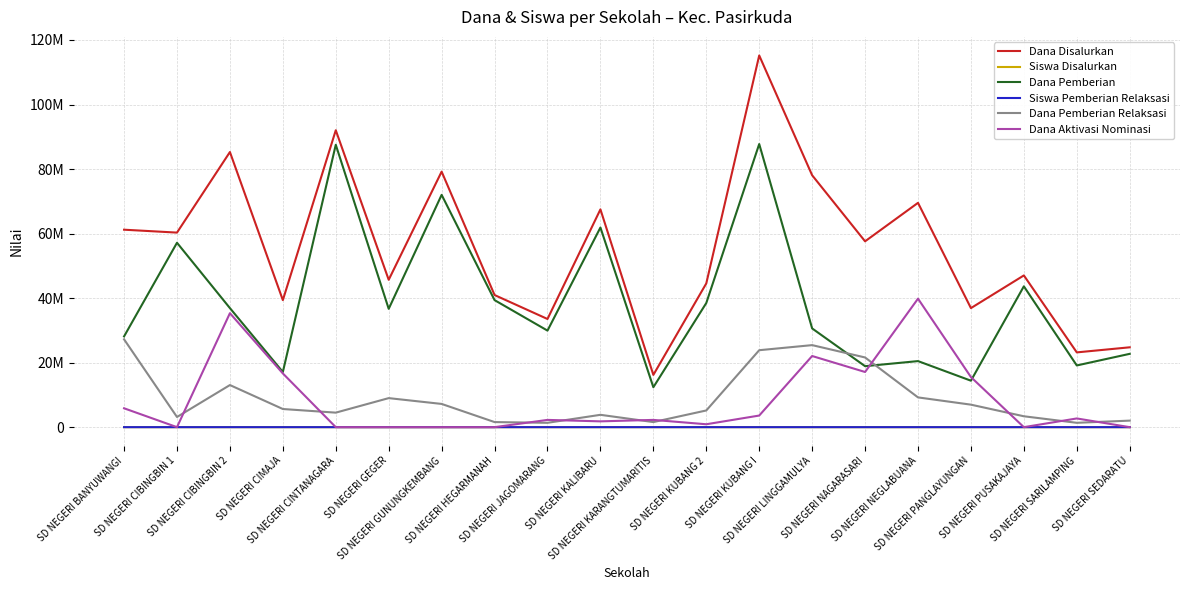

Reading right to left, transcribe all the data shown in this chart.

Dana Disalurkan: SD NEGERI SEDARATU=24750000	SD NEGERI SARILAMPING=23175000	SD NEGERI PUSAKAJAYA=47025000	SD NEGERI PANGLAYUNGAN=36900000	SD NEGERI NEGLABUANA=69525000	SD NEGERI NAGARASARI=57600000	SD NEGERI LINGGAMULYA=78075000	SD NEGERI KUBANG I=115200000	SD NEGERI KUBANG 2=44550000	SD NEGERI KARANGTUMARITIS=16200000	SD NEGERI KALIBARU=67500000	SD NEGERI JAGOMARANG=33525000	SD NEGERI HEGARMANAH=40950000	SD NEGERI GUNUNGKEMBANG=79200000	SD NEGERI GEGER=45675000	SD NEGERI CINTANAGARA=92025000	SD NEGERI CIMAJA=39375000	SD NEGERI CIBINGBIN 2=85275000	SD NEGERI CIBINGBIN 1=60300000	SD NEGERI BANYUWANGI=61200000
Siswa Disalurkan: SD NEGERI SEDARATU=67	SD NEGERI SARILAMPING=58	SD NEGERI PUSAKAJAYA=113	SD NEGERI PANGLAYUNGAN=101	SD NEGERI NEGLABUANA=169	SD NEGERI NAGARASARI=143	SD NEGERI LINGGAMULYA=199	SD NEGERI KUBANG I=295	SD NEGERI KUBANG 2=114	SD NEGERI KARANGTUMARITIS=41	SD NEGERI KALIBARU=164	SD NEGERI JAGOMARANG=83	SD NEGERI HEGARMANAH=101	SD NEGERI GUNUNGKEMBANG=202	SD NEGERI GEGER=113	SD NEGERI CINTANAGARA=224	SD NEGERI CIMAJA=94	SD NEGERI CIBINGBIN 2=216	SD NEGERI CIBINGBIN 1=140	SD NEGERI BANYUWANGI=149
Dana Pemberian: SD NEGERI SEDARATU=22725000	SD NEGERI SARILAMPING=19125000	SD NEGERI PUSAKAJAYA=43650000	SD NEGERI PANGLAYUNGAN=14400000	SD NEGERI NEGLABUANA=20475000	SD NEGERI NAGARASARI=18900000	SD NEGERI LINGGAMULYA=30600000	SD NEGERI KUBANG I=87750000	SD NEGERI KUBANG 2=38475000	SD NEGERI KARANGTUMARITIS=12375000	SD NEGERI KALIBARU=61875000	SD NEGERI JAGOMARANG=29925000	SD NEGERI HEGARMANAH=39375000	SD NEGERI GUNUNGKEMBANG=72000000	SD NEGERI GEGER=36675000	SD NEGERI CINTANAGARA=87525000	SD NEGERI CIMAJA=17100000	SD NEGERI CIBINGBIN 2=36900000	SD NEGERI CIBINGBIN 1=57150000	SD NEGERI BANYUWANGI=28125000
Siswa Pemberian Relaksasi: SD NEGERI SEDARATU=6	SD NEGERI SARILAMPING=4	SD NEGERI PUSAKAJAYA=15	SD NEGERI PANGLAYUNGAN=20	SD NEGERI NEGLABUANA=23	SD NEGERI NAGARASARI=55	SD NEGERI LINGGAMULYA=72	SD NEGERI KUBANG I=75	SD NEGERI KUBANG 2=22	SD NEGERI KARANGTUMARITIS=5	SD NEGERI KALIBARU=16	SD NEGERI JAGOMARANG=3	SD NEGERI HEGARMANAH=7	SD NEGERI GUNUNGKEMBANG=29	SD NEGERI GEGER=28	SD NEGERI CINTANAGARA=17	SD NEGERI CIMAJA=13	SD NEGERI CIBINGBIN 2=42	SD NEGERI CIBINGBIN 1=7	SD NEGERI BANYUWANGI=64
Dana Pemberian Relaksasi: SD NEGERI SEDARATU=2025000	SD NEGERI SARILAMPING=1350000	SD NEGERI PUSAKAJAYA=3375000	SD NEGERI PANGLAYUNGAN=6975000	SD NEGERI NEGLABUANA=9225000	SD NEGERI NAGARASARI=21600000	SD NEGERI LINGGAMULYA=25425000	SD NEGERI KUBANG I=23850000	SD NEGERI KUBANG 2=5175000	SD NEGERI KARANGTUMARITIS=1575000	SD NEGERI KALIBARU=3825000	SD NEGERI JAGOMARANG=1350000	SD NEGERI HEGARMANAH=1575000	SD NEGERI GUNUNGKEMBANG=7200000	SD NEGERI GEGER=9000000	SD NEGERI CINTANAGARA=4500000	SD NEGERI CIMAJA=5625000	SD NEGERI CIBINGBIN 2=13050000	SD NEGERI CIBINGBIN 1=3150000	SD NEGERI BANYUWANGI=27225000
Dana Aktivasi Nominasi: SD NEGERI SEDARATU=0	SD NEGERI SARILAMPING=2700000	SD NEGERI PUSAKAJAYA=0	SD NEGERI PANGLAYUNGAN=15525000	SD NEGERI NEGLABUANA=39825000	SD NEGERI NAGARASARI=17100000	SD NEGERI LINGGAMULYA=22050000	SD NEGERI KUBANG I=3600000	SD NEGERI KUBANG 2=900000	SD NEGERI KARANGTUMARITIS=2250000	SD NEGERI KALIBARU=1800000	SD NEGERI JAGOMARANG=2250000	SD NEGERI HEGARMANAH=0	SD NEGERI GUNUNGKEMBANG=0	SD NEGERI GEGER=0	SD NEGERI CINTANAGARA=0	SD NEGERI CIMAJA=16650000	SD NEGERI CIBINGBIN 2=35325000	SD NEGERI CIBINGBIN 1=0	SD NEGERI BANYUWANGI=5850000